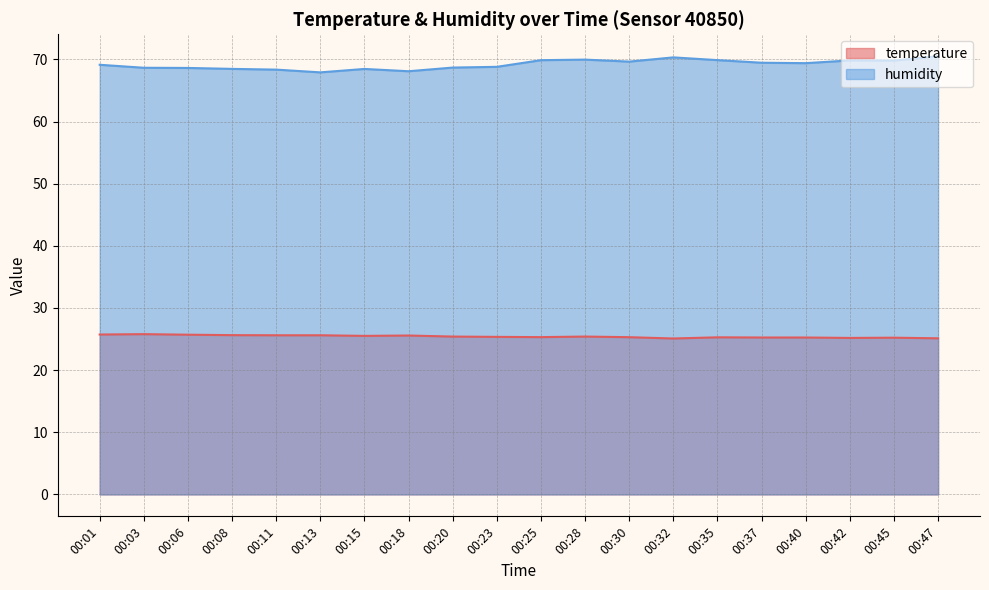

At which category does the chart reach its minimum across all series?

00:32